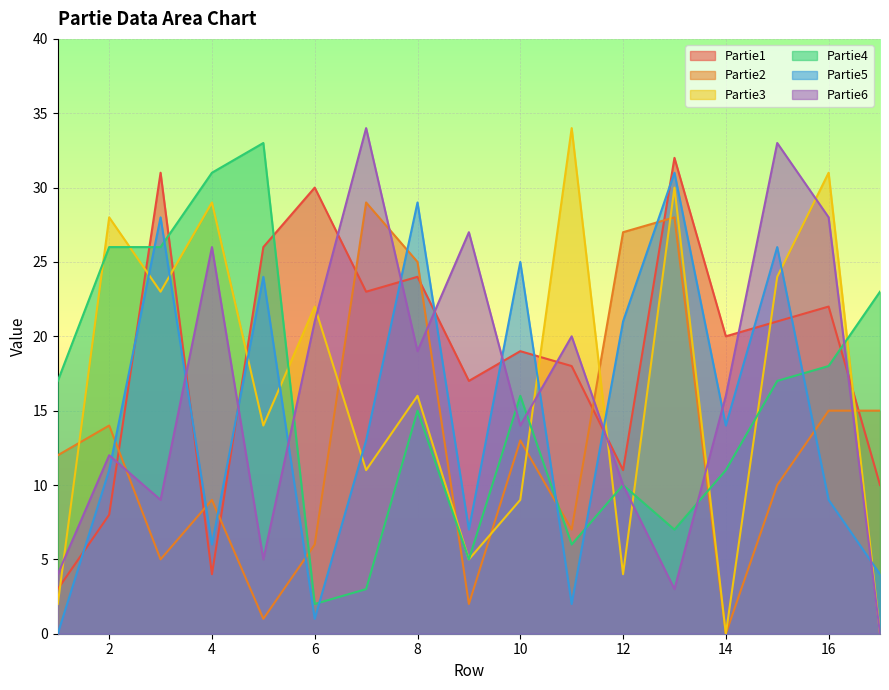

How many intersections are there between Partie6 and Partie4?

5